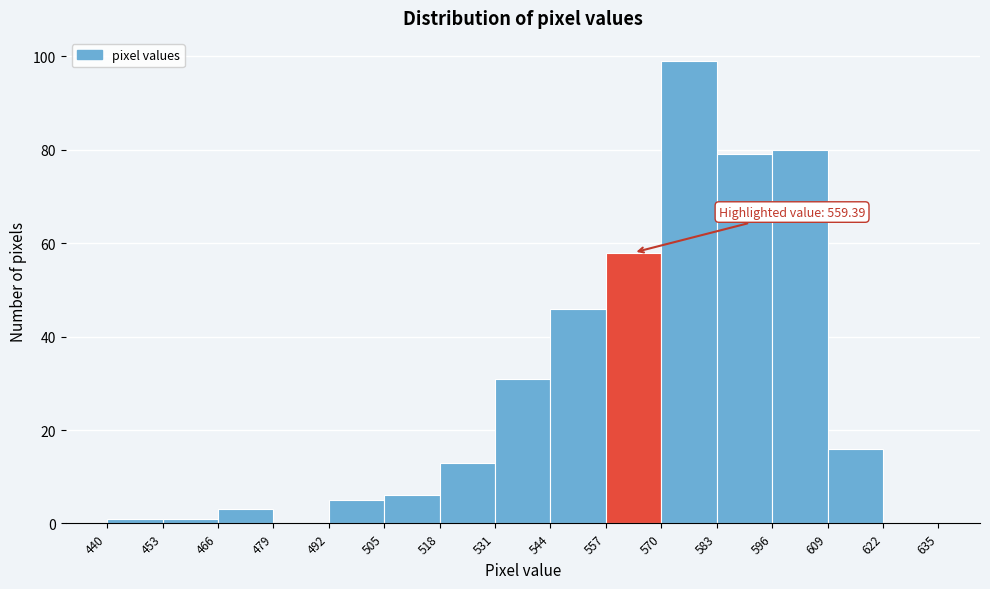

Over which range of the x-axis is the bar tallest?

570 to 583